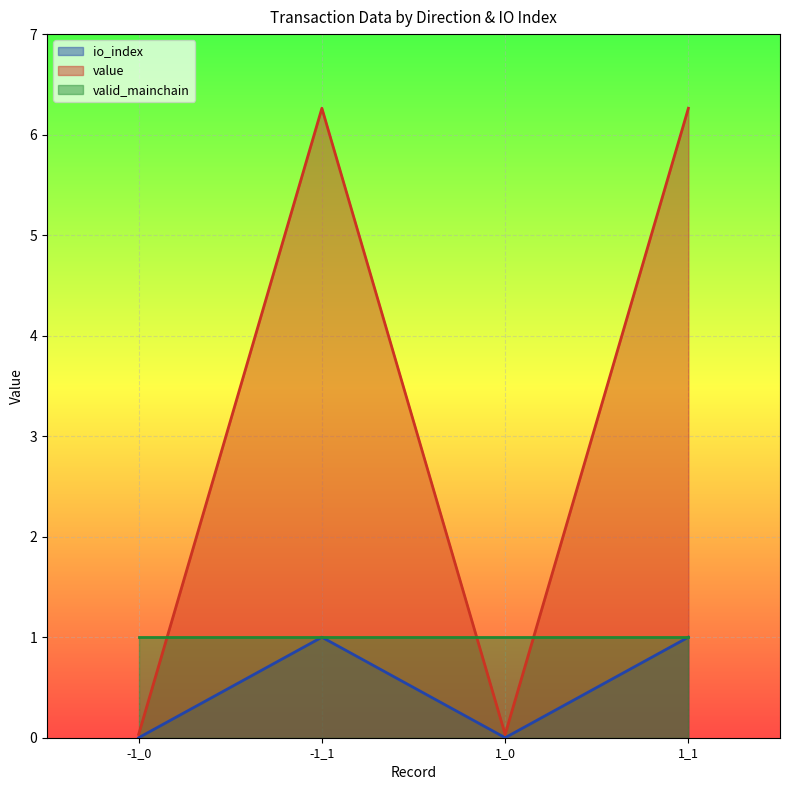

What is the label of the 3rd point from the left?

1_0